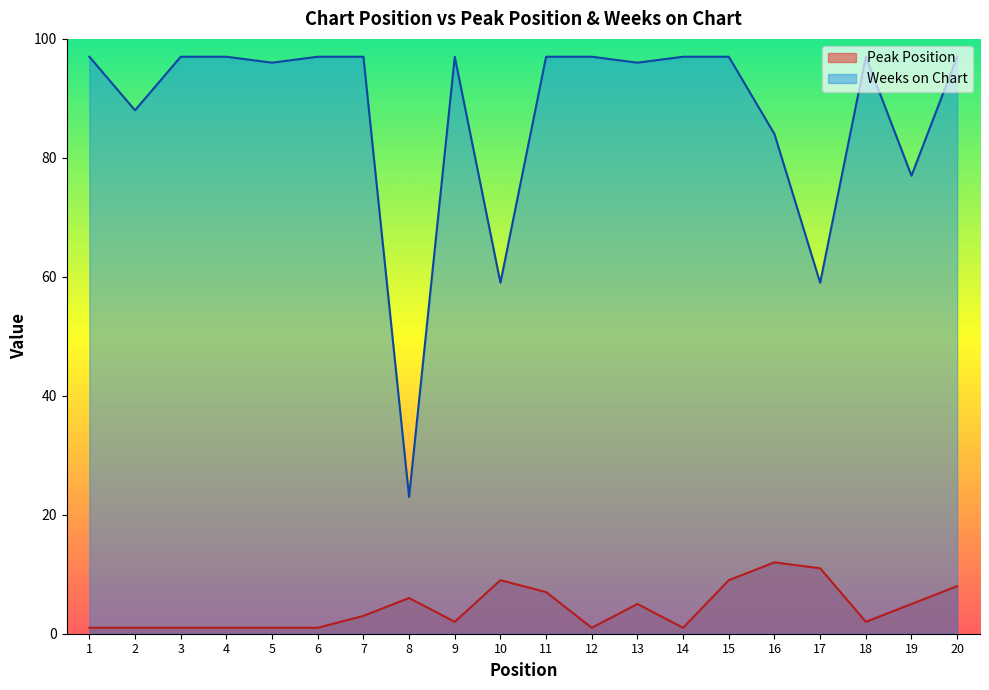

What is the value of the Peak Position point at the 7th from the left?

3